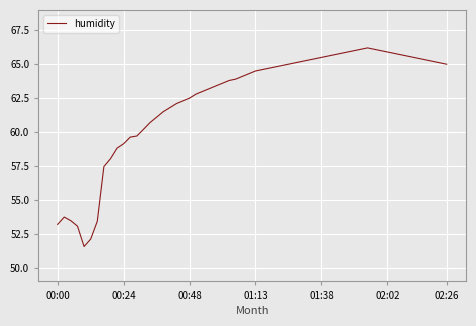

What is the maximum value shown in the chart?

66.2